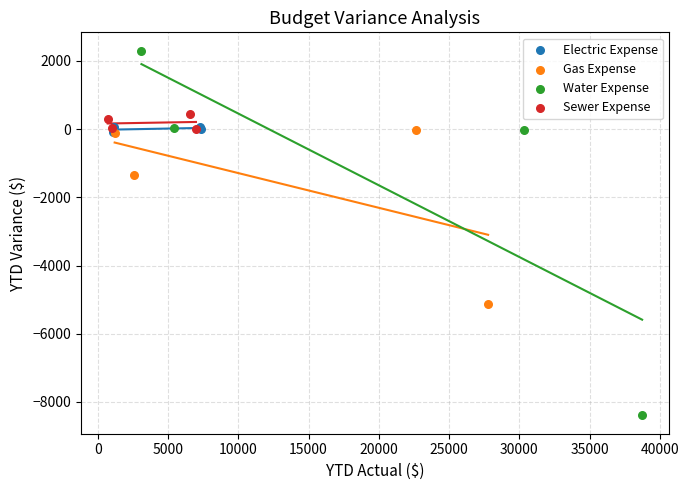

Which series reaches the maximum Y coordinate?

Water Expense